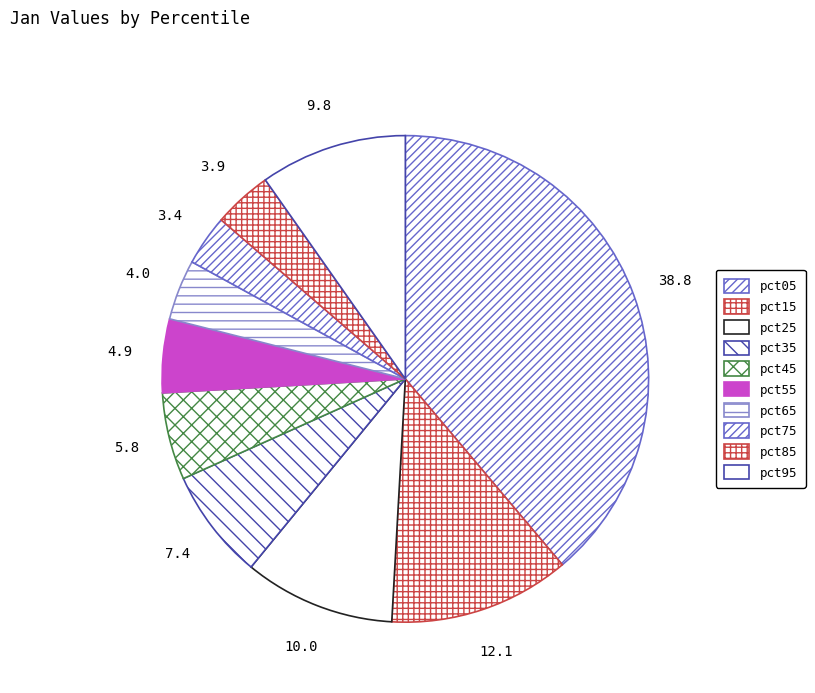

Count the number of slices in the pie.

10